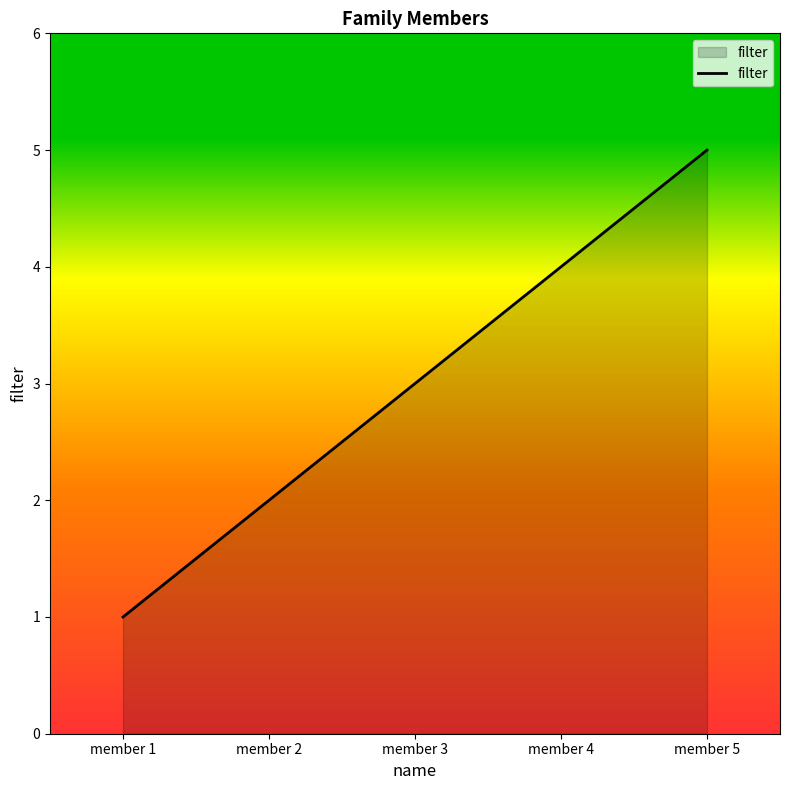

Is it true that the value at member 4 is 1?

False